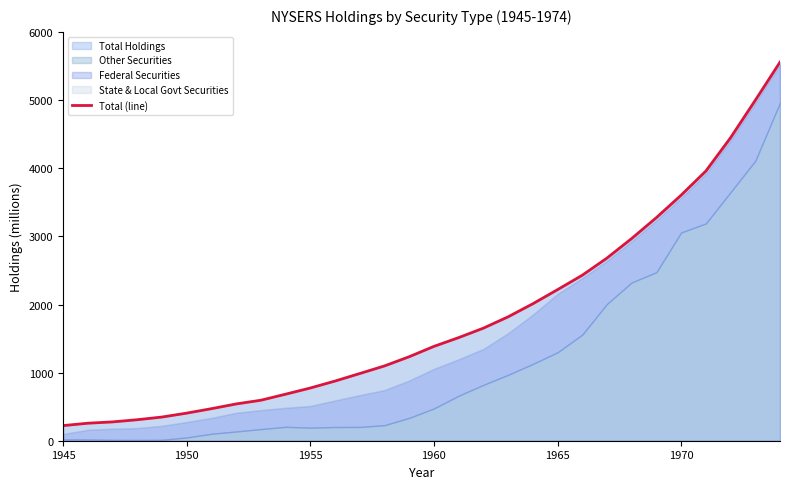

The Total Holdings series shows 525.6 at 1955. True or false?

False